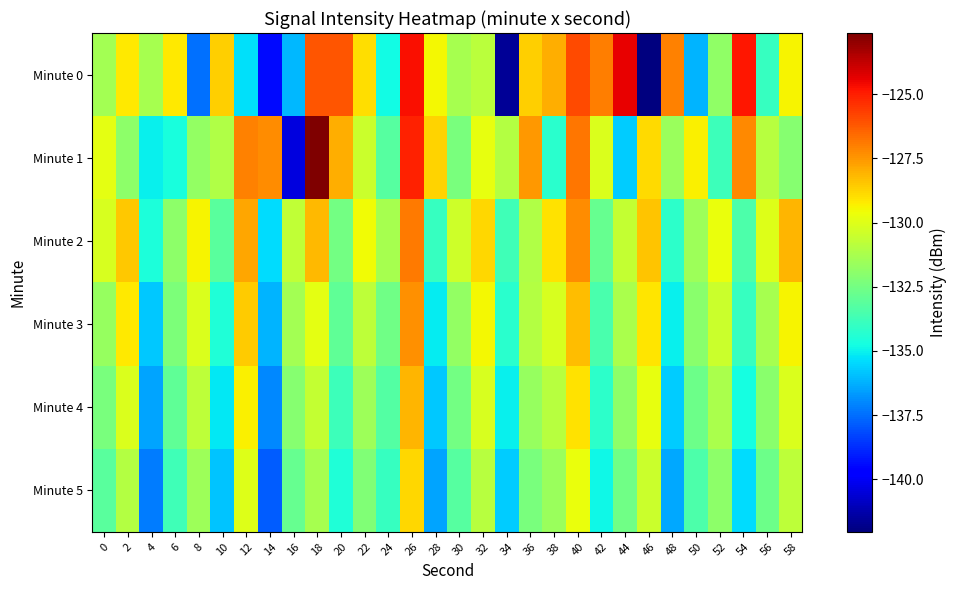

Which label corresponds to the largest value in the chart?

18